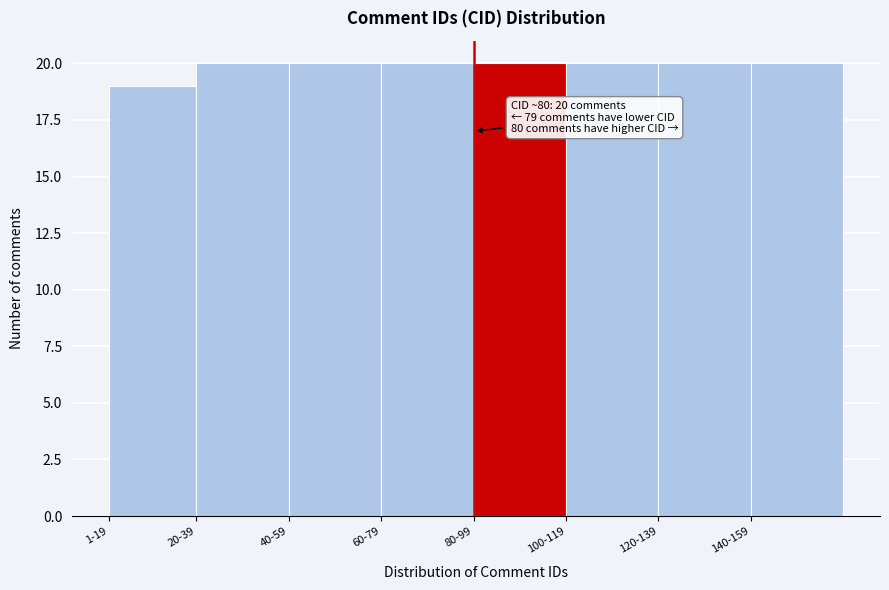

Reading left to right, list all the values displayed in this chart.

19	20	20	20	20	20	20	20